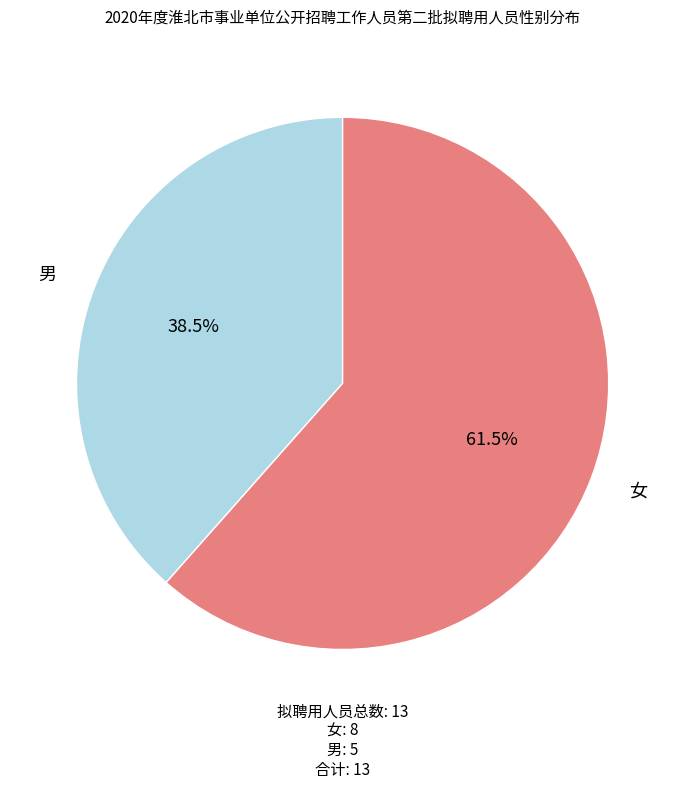

What is the ratio of the value at 女 to the value at 男?

1.6